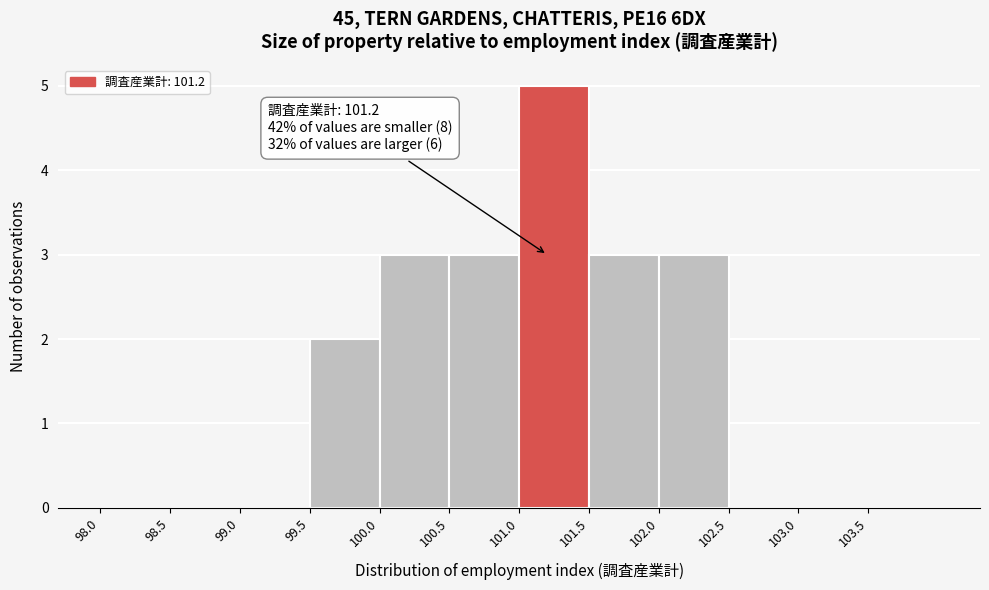

Which range on the x-axis has the tallest bar?

101.0 to 101.5